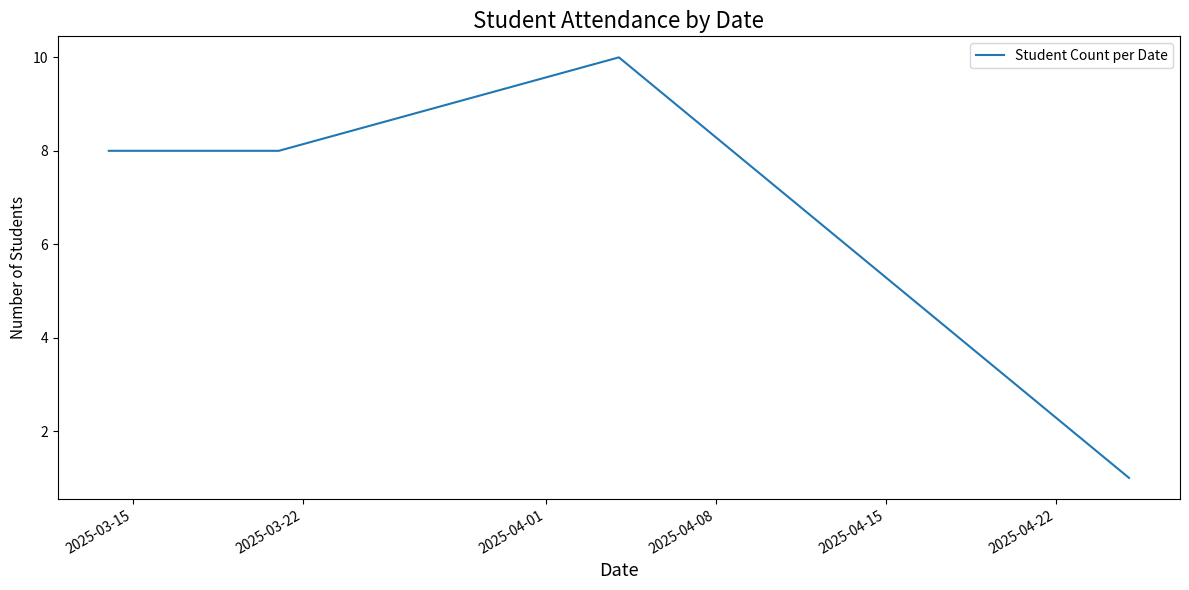

How many interior local peaks (higher than both neighbors) does the data have?

1